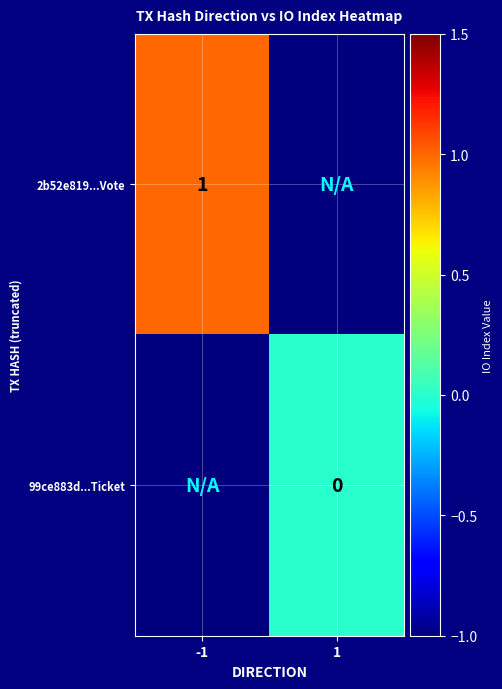

Is it true that 2b52e819...Vote equals 1 at -1?

True